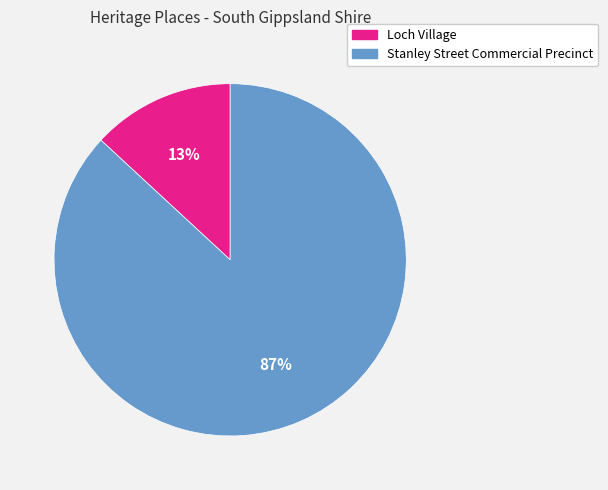

To the nearest percent, what percentage of the pie is Loch Village?

13%